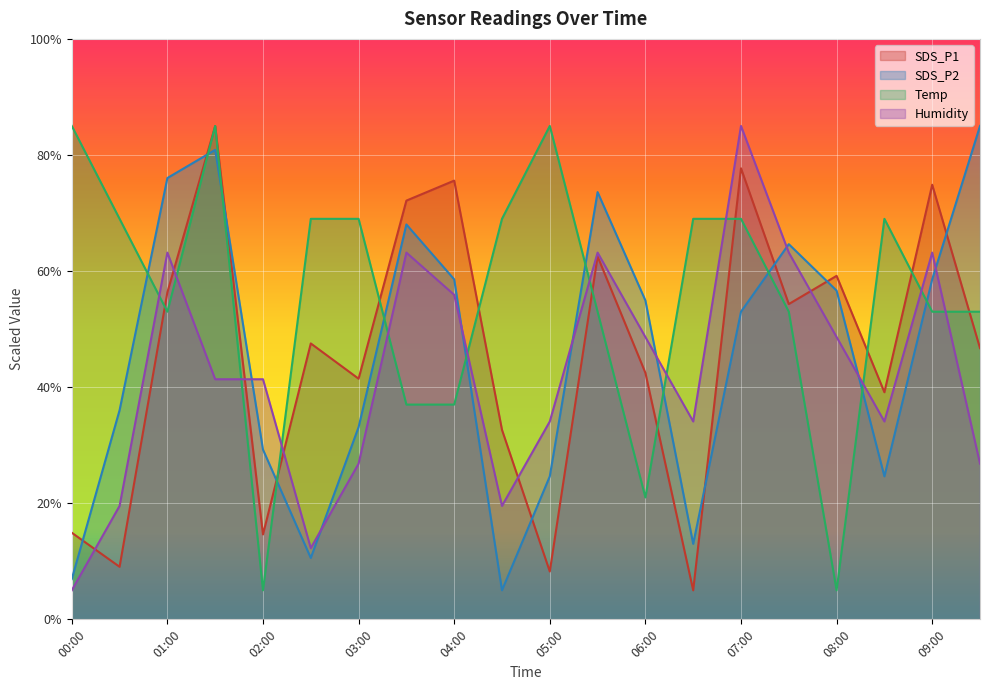

Where is SDS_P1 nearest to the value 44?

06:00